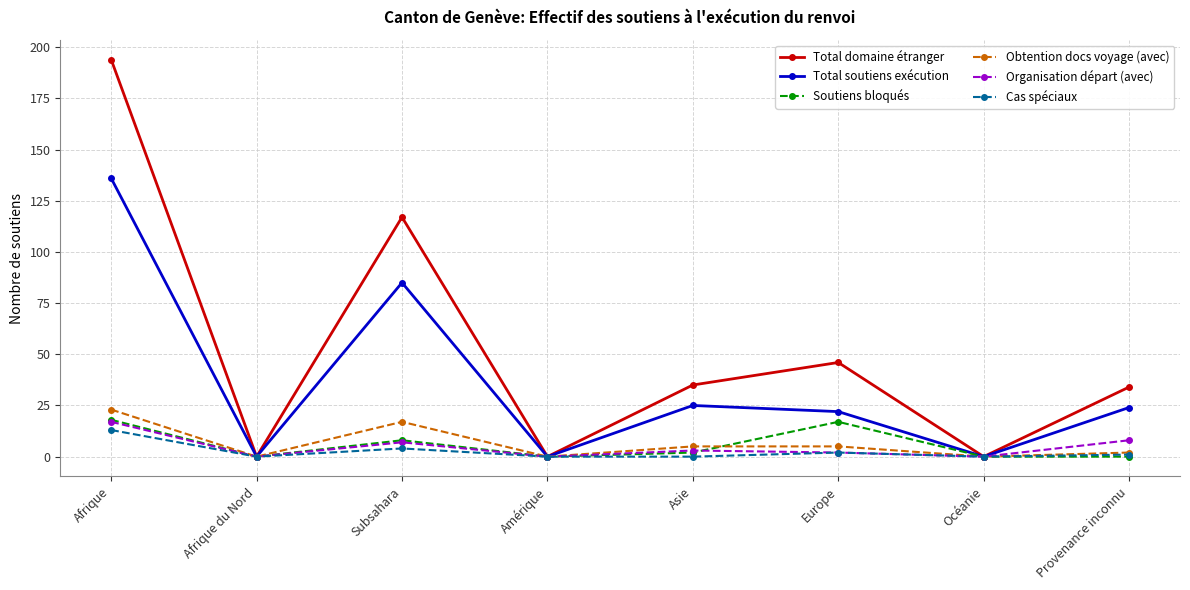

At which category does the chart reach its peak across all series?

Afrique